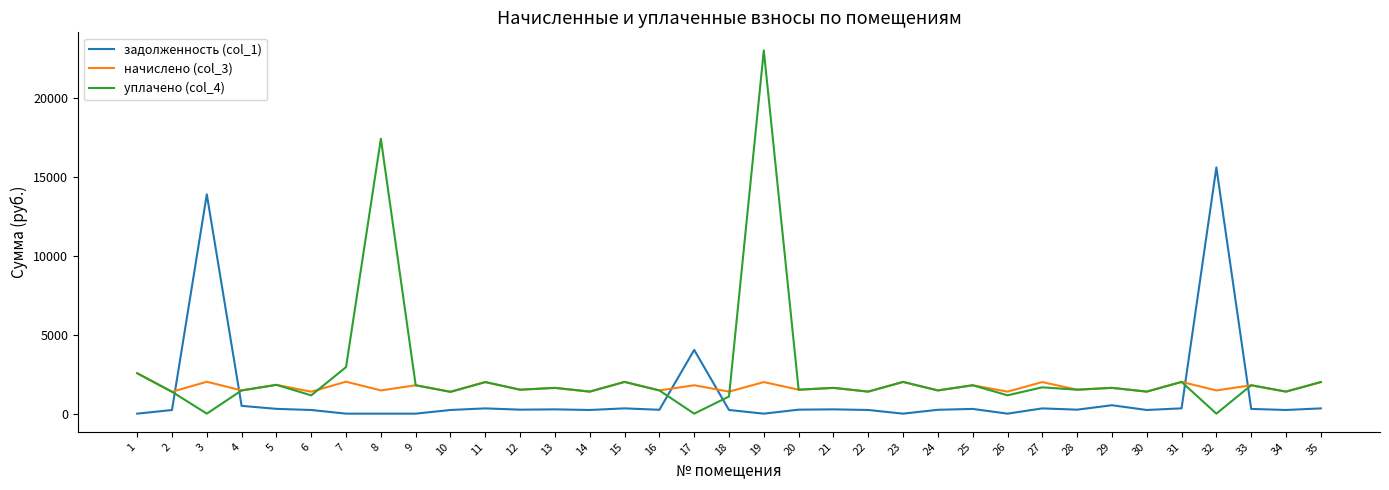

How many lines are shown in the chart?

3